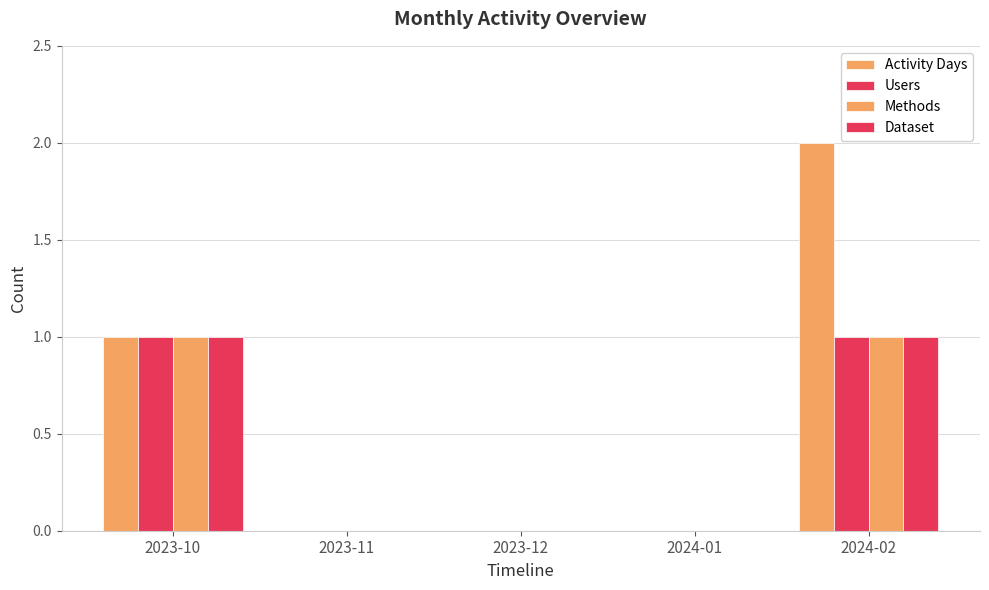

What is the difference between the maximum and minimum values in the Methods series?

1